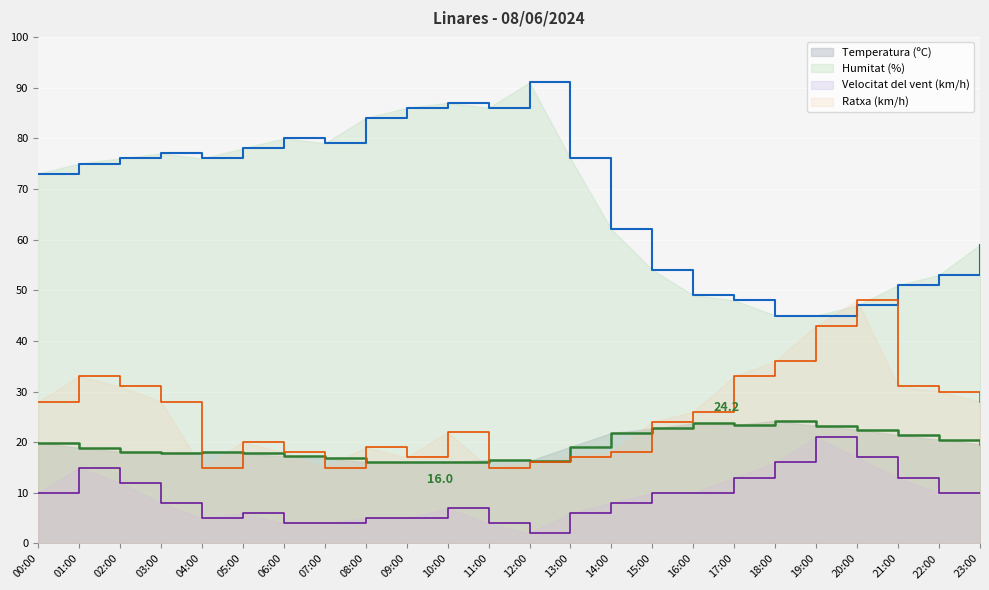

What is the smallest value displayed?

2.0